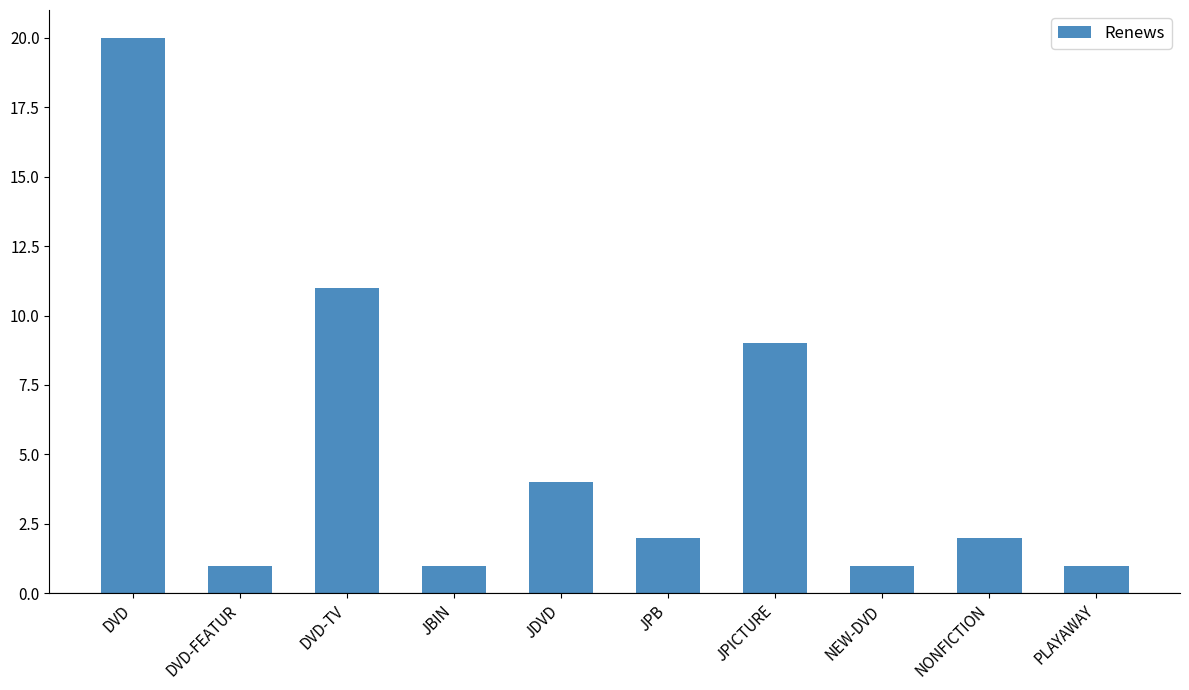

Are the bars grouped side by side (vs. stacked)?

No